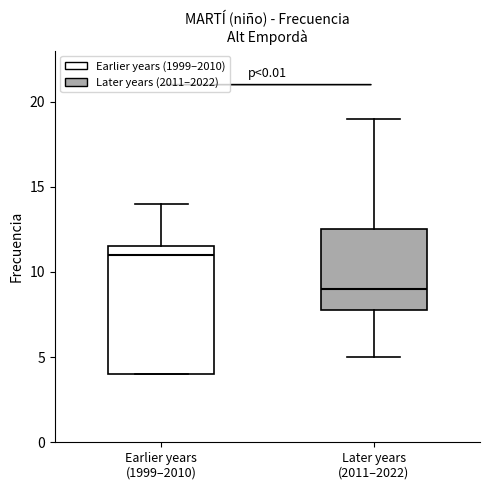

Reading left to right, transcribe this box plot: for each box, give where its median line is, the range the box spans, and where its two whiskers end, as read against the y-axis. The values are not printed on the chart, so give them approximately, as read against the axis.

Earlier years (1999–2010): median 11.0, box 4.0 to 11.5, whiskers 4.0 to 14.0
Later years (2011–2022): median 9.0, box 8.0 to 12.5, whiskers 5.0 to 19.0